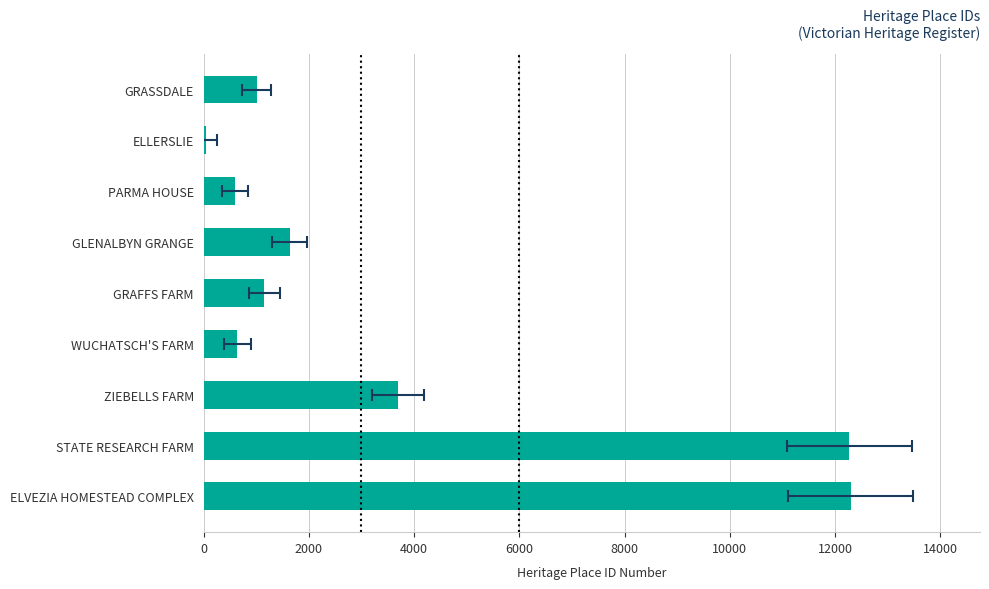

What is the change in value from GRASSDALE to WUCHATSCH'S FARM?

-366